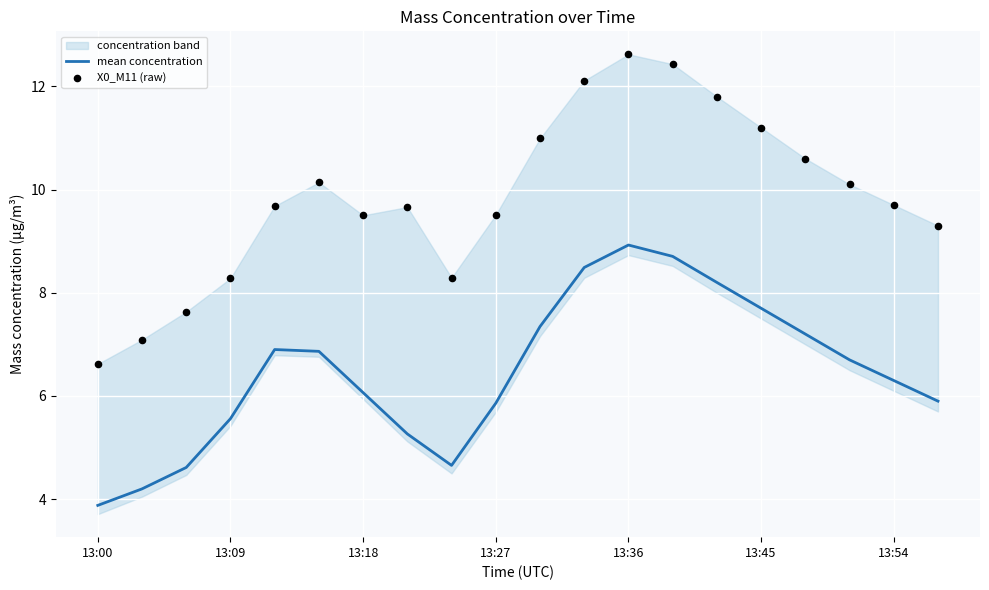

What is the minimum value for mean concentration?

3.9